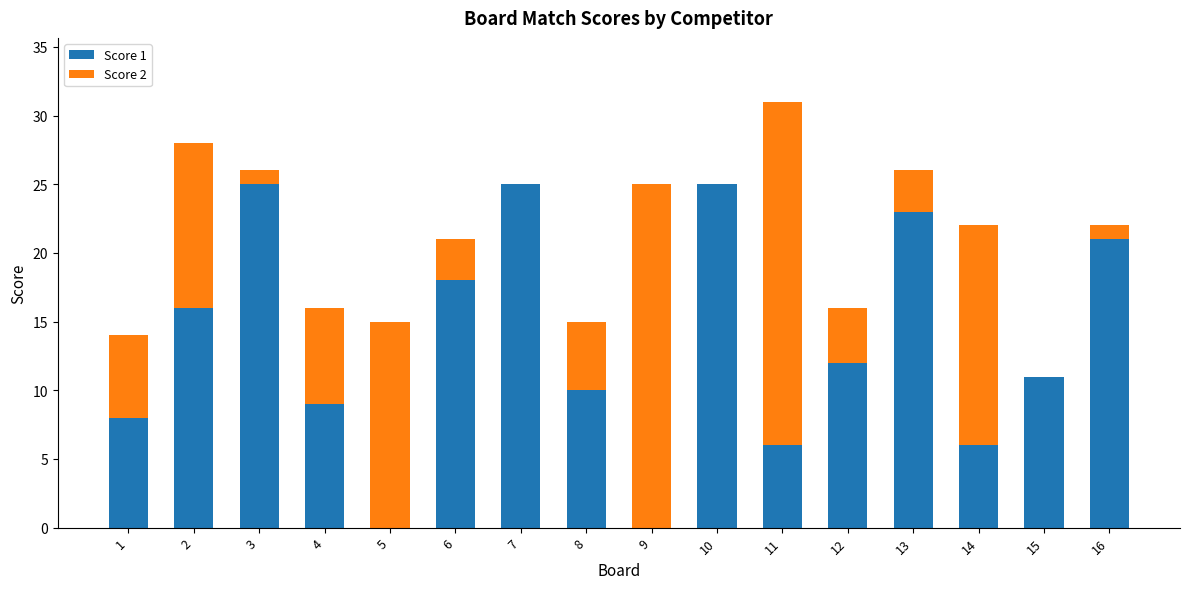

The Score 1 series shows 0 at 5. True or false?

True